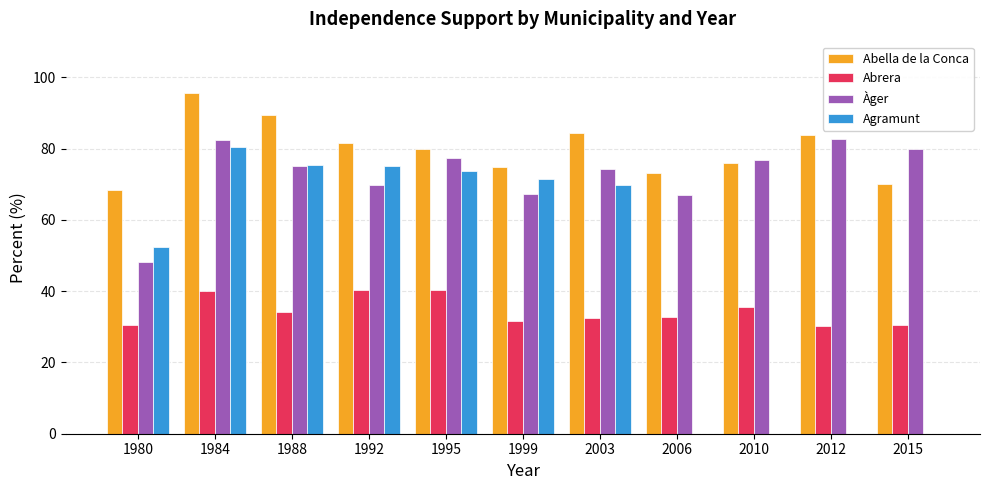

Between 1995 and 2015, which series saw the biggest shift?

Agramunt